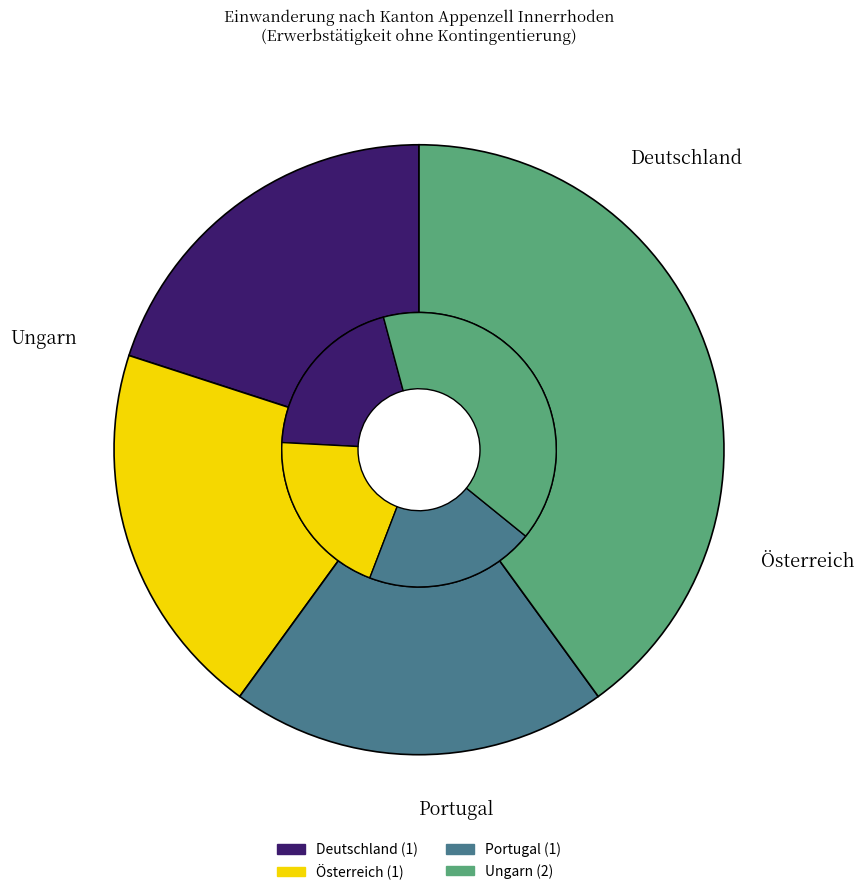

Is it true that Ungarn is 26% of the pie?

False